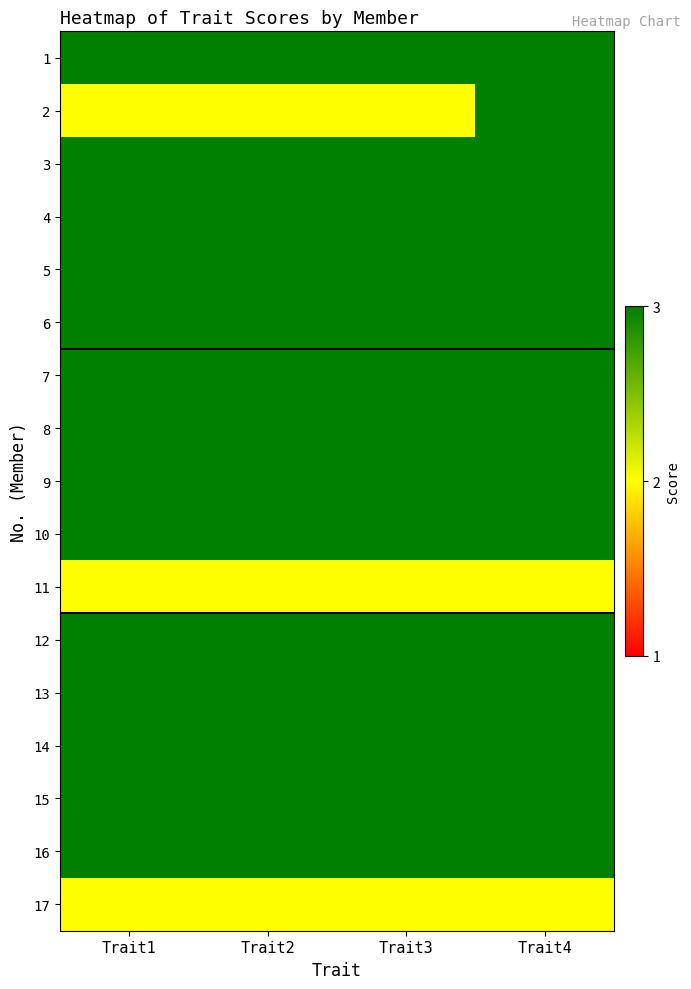

What is the difference between the highest and lowest values at Trait3?

1